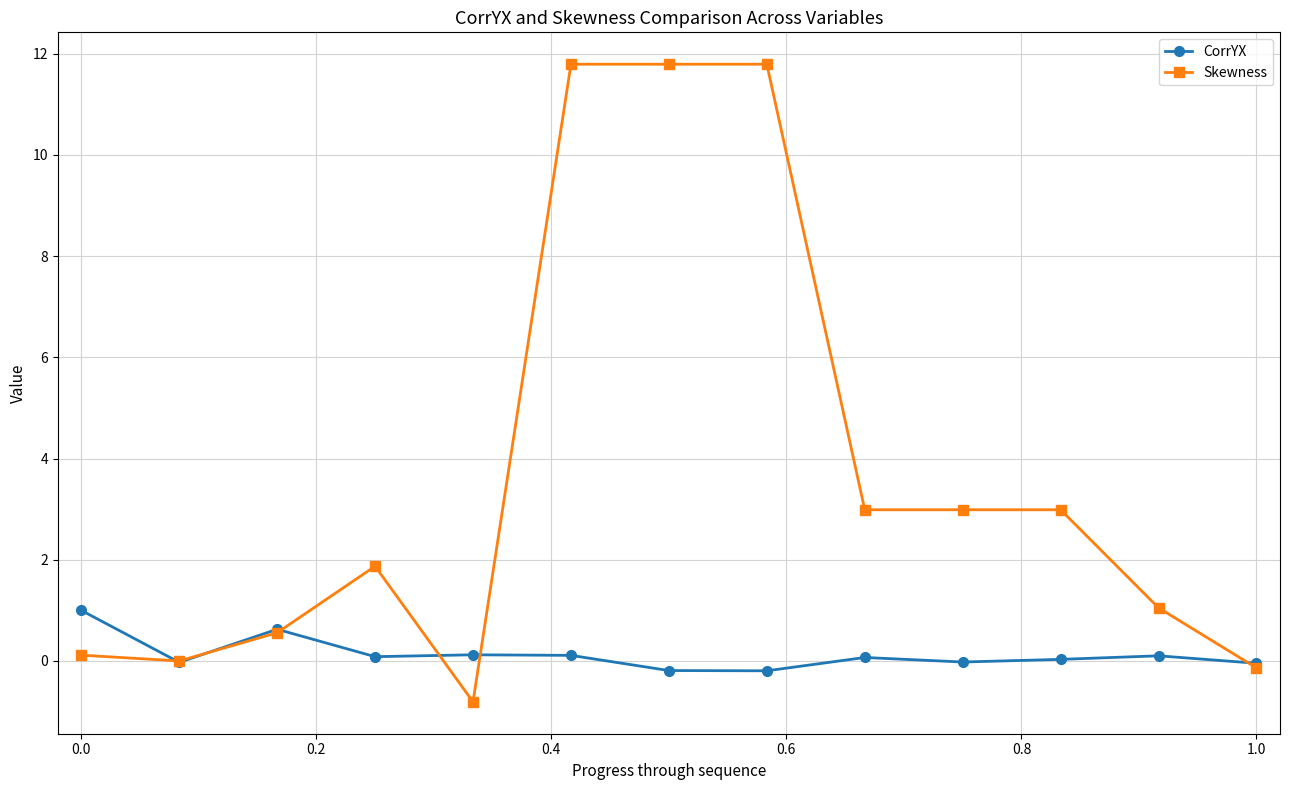

Rank the series by their maximum value, from highest to lowest.

Skewness, CorrYX